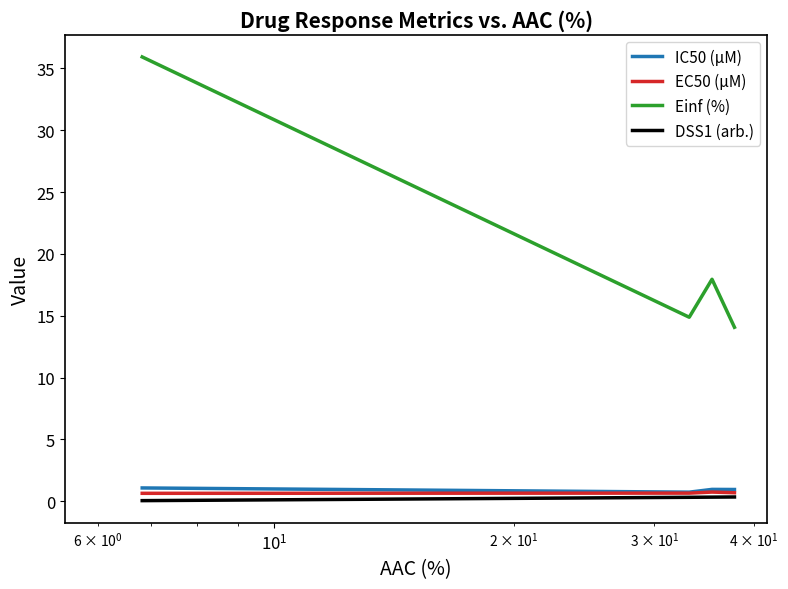

Which series has the widest spread of values?

Einf (%)